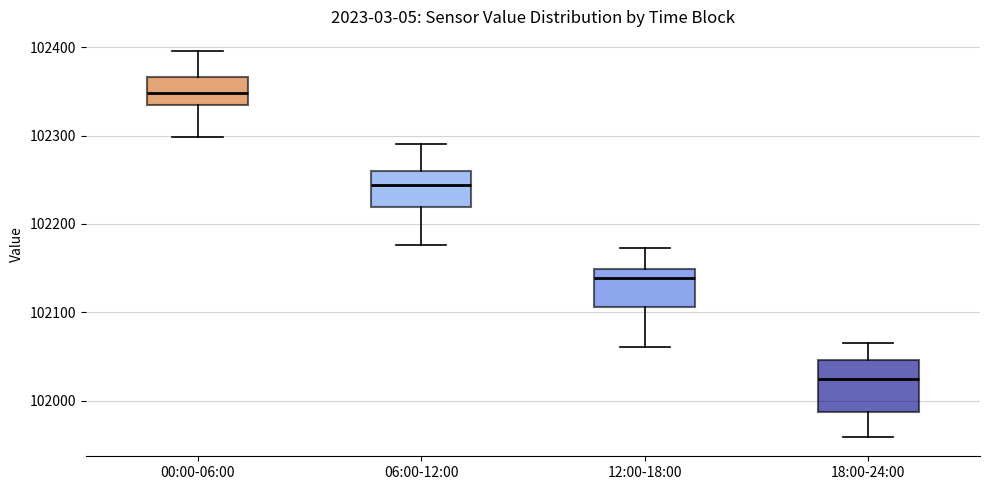

Reading left to right, transcribe this box plot: for each box, give where its median line is, the range the box spans, and where its two whiskers end, as read against the y-axis. The values are not printed on the chart, so give them approximately, as read against the axis.

00:00-06:00: median 102350, box 102330 to 102370, whiskers 102300 to 102400
06:00-12:00: median 102240, box 102220 to 102260, whiskers 102180 to 102290
12:00-18:00: median 102140, box 102110 to 102150, whiskers 102060 to 102170
18:00-24:00: median 102020, box 101990 to 102050, whiskers 101960 to 102070